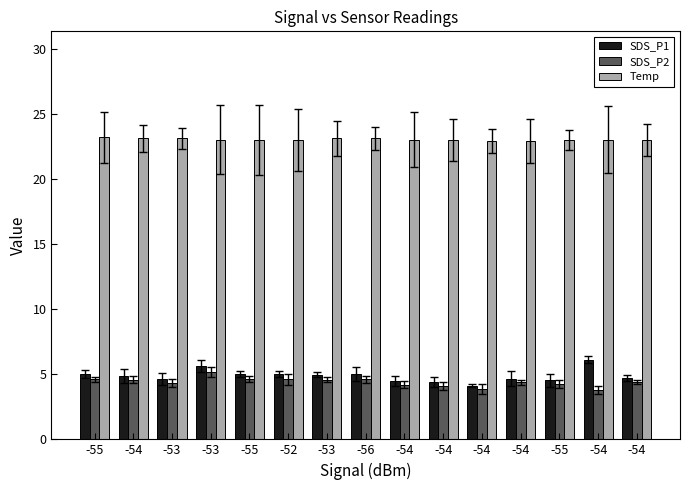

How many series are shown in this chart?

3